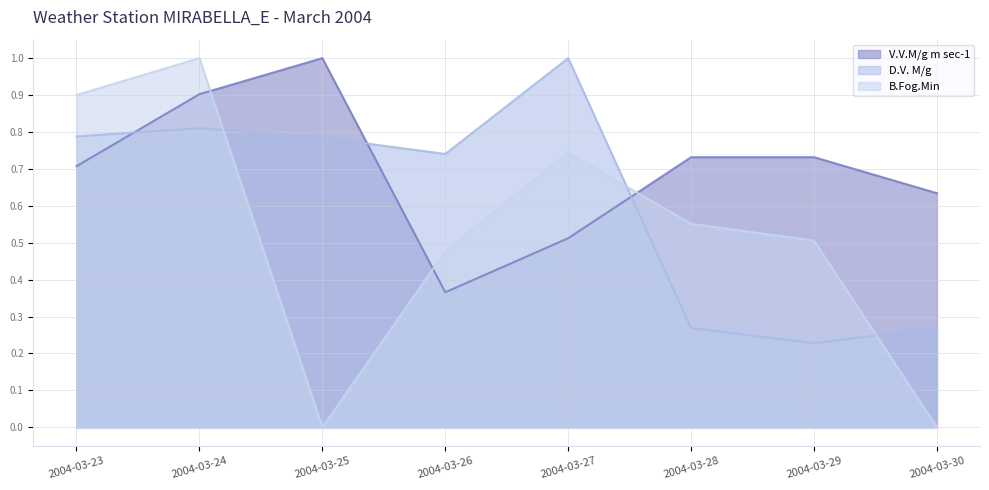

Rank the series by their maximum value, from highest to lowest.

V.V.M/g m sec-1, D.V. M/g, B.Fog.Min